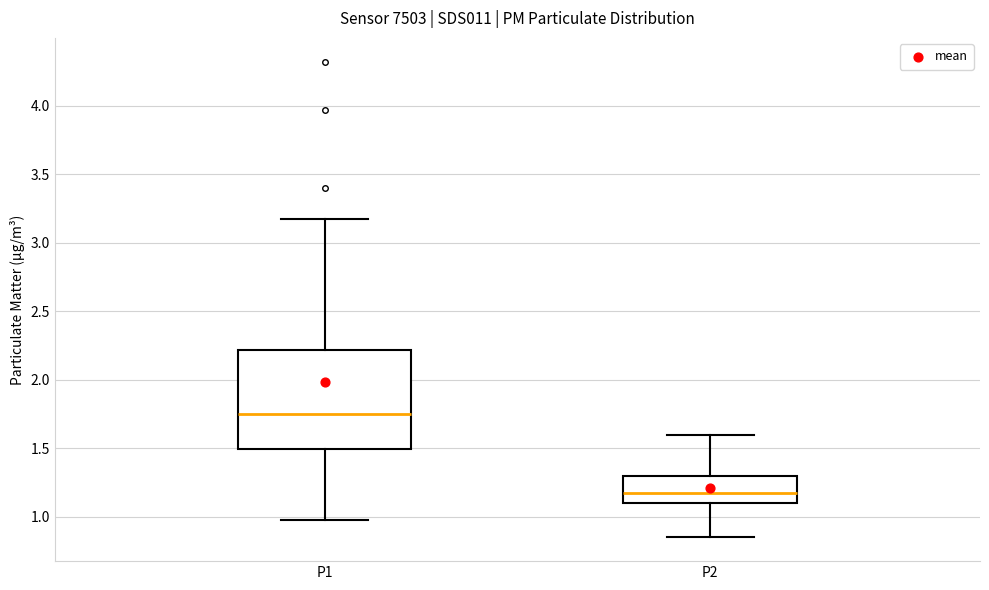

Which box's median line is the highest?

P1